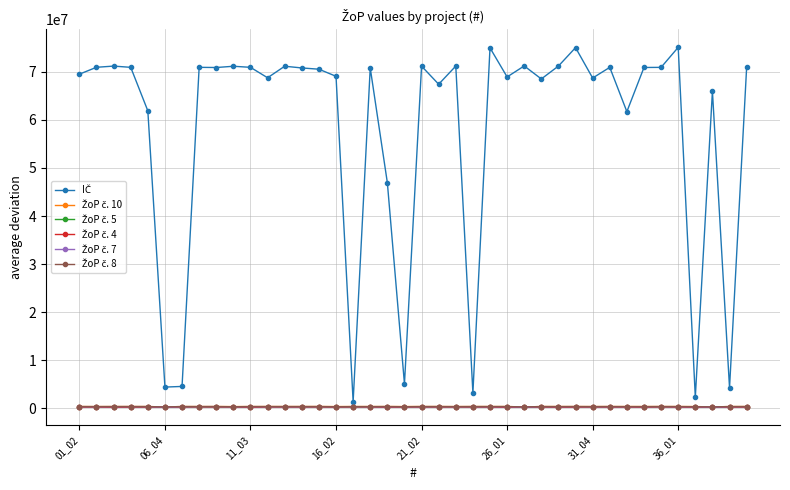

What is the maximum value shown in the chart?

75121913